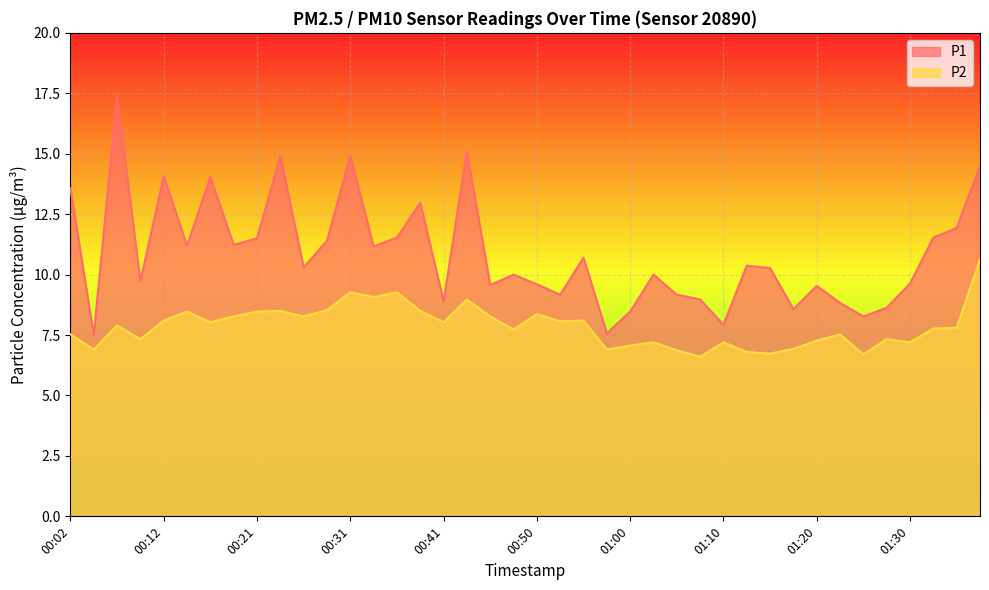

What is the lowest value of the P1 series?

7.5